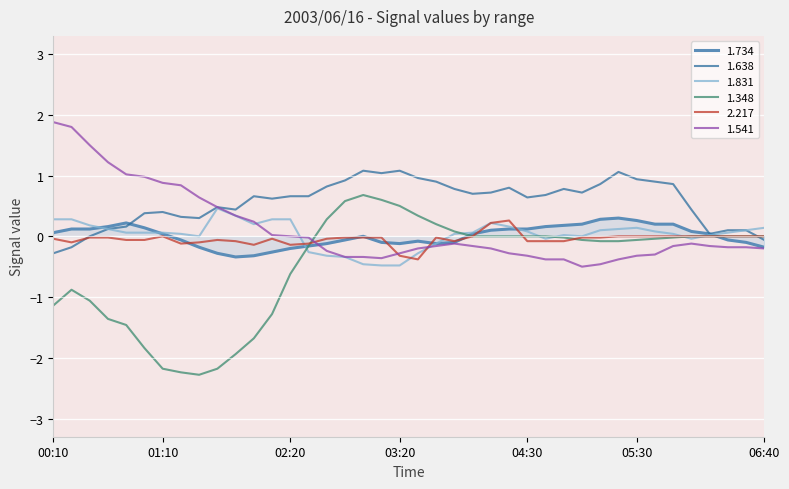

Which series has the largest range (max minus min)?

1.348